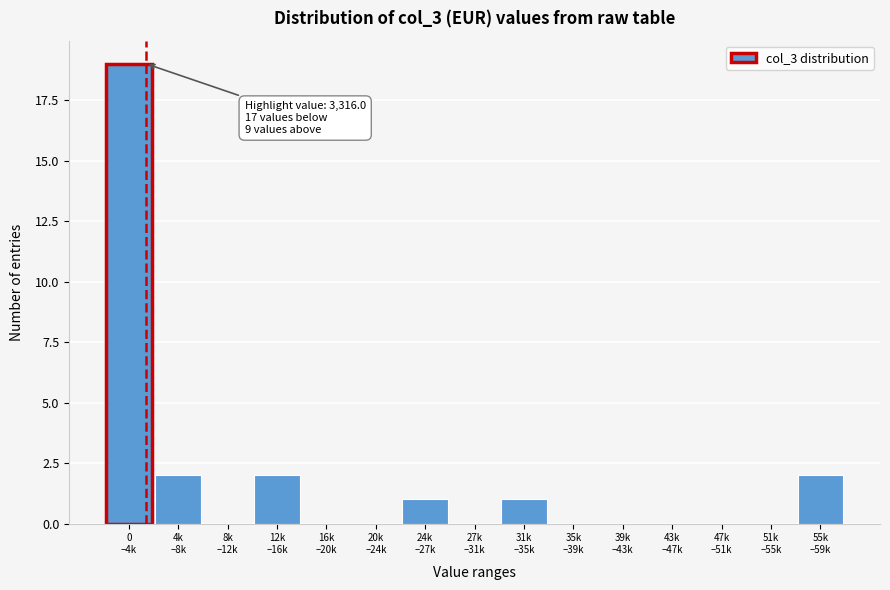

What is the greatest value displayed?

19